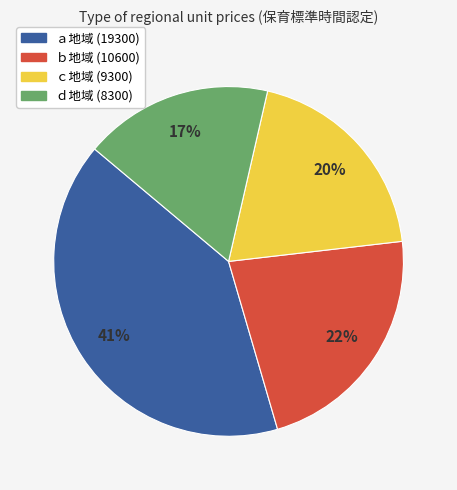

How many slices are in this pie chart?

4